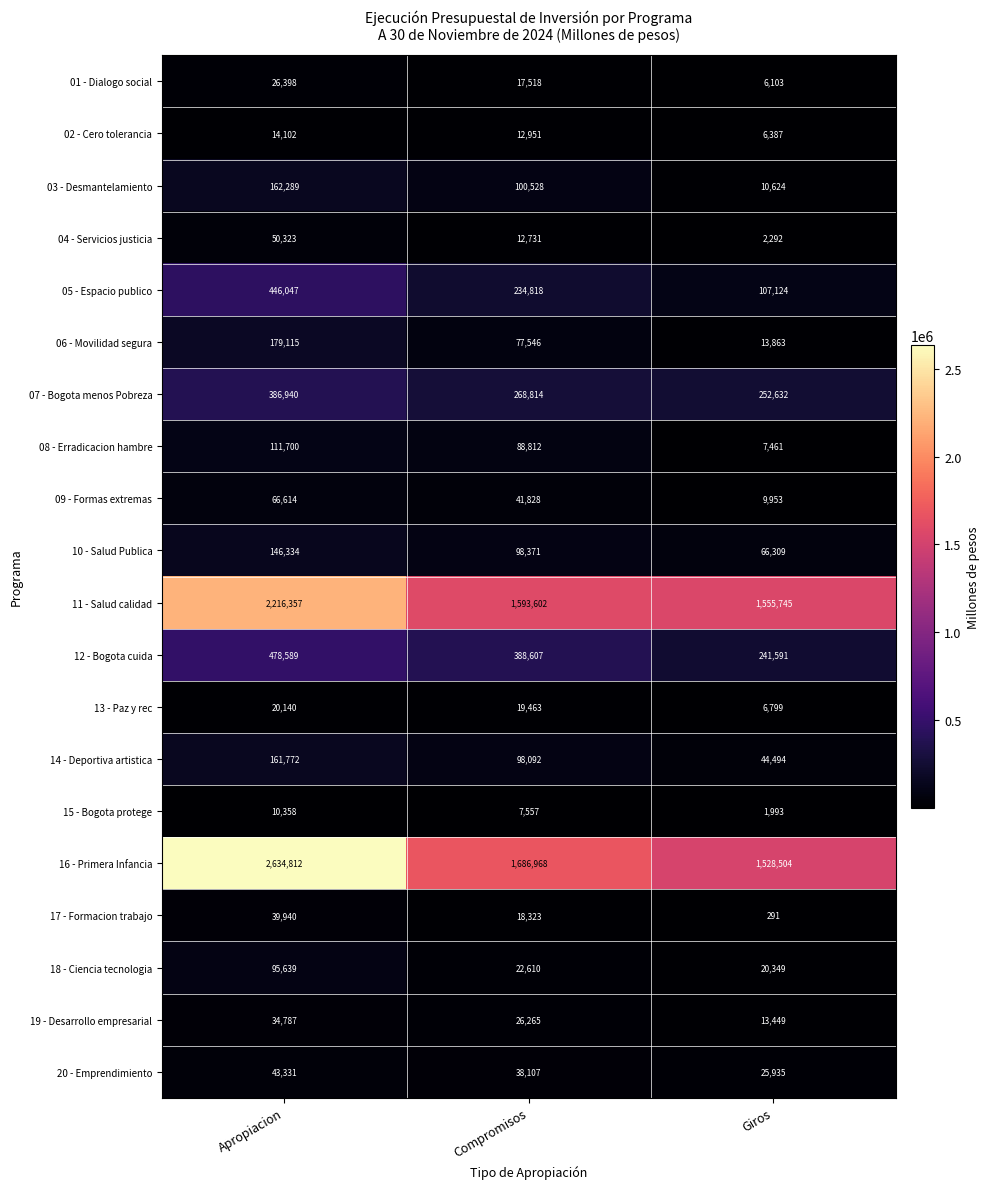

What is the difference between the 06 - Movilidad segura values at Compromisos and Apropiacion?

101569